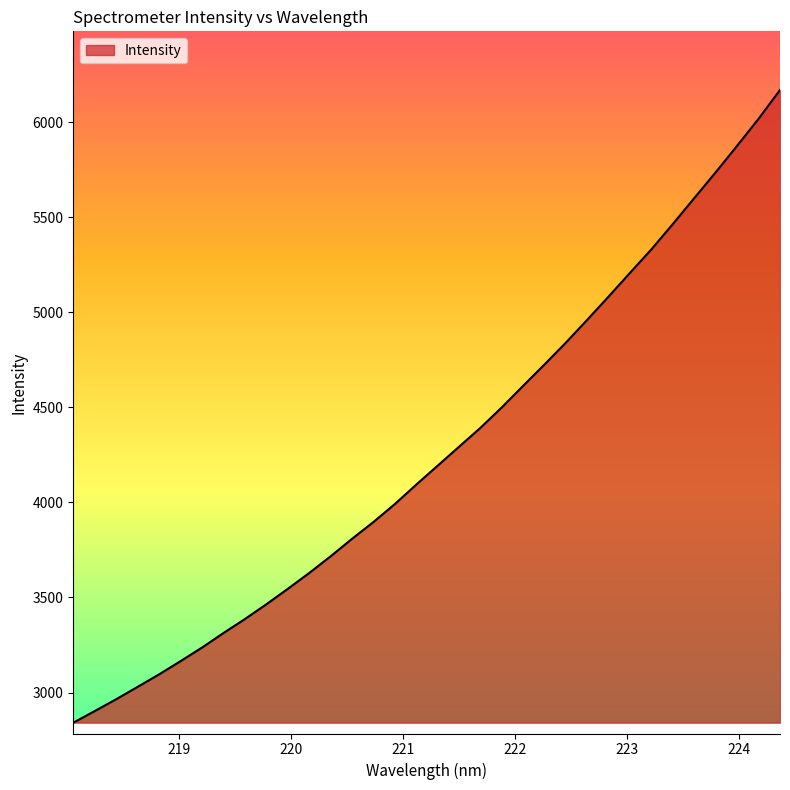

What is the greatest value displayed?

6168.5